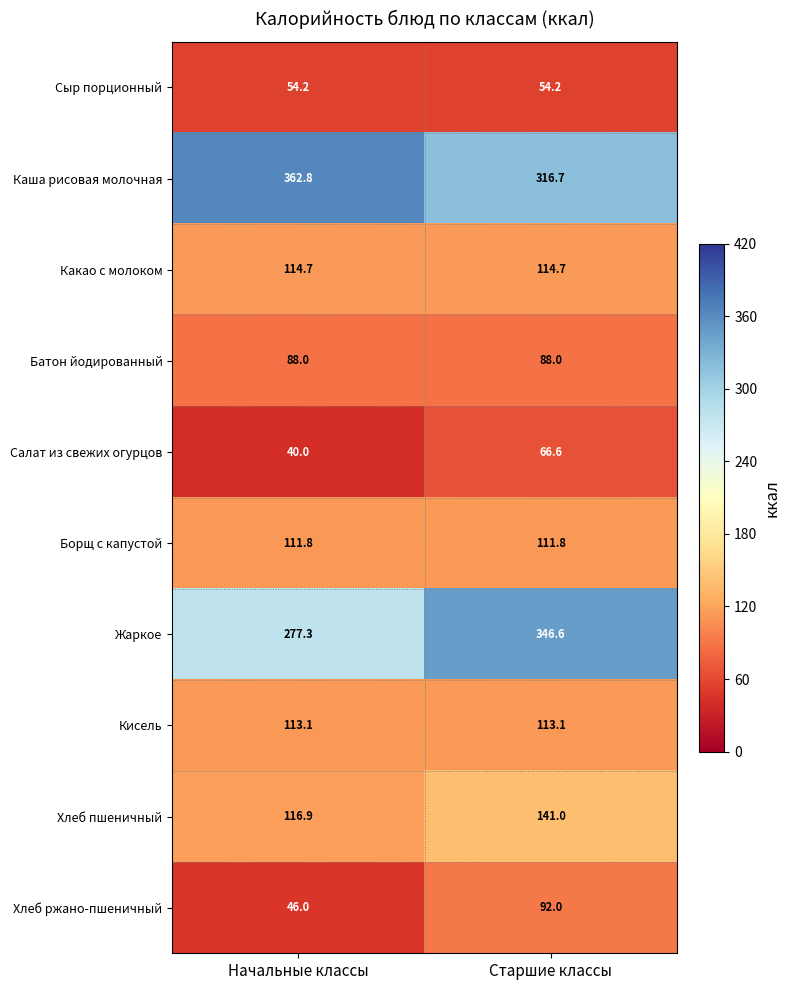

Which series changed the most between Начальные классы and Старшие классы?

Жаркое